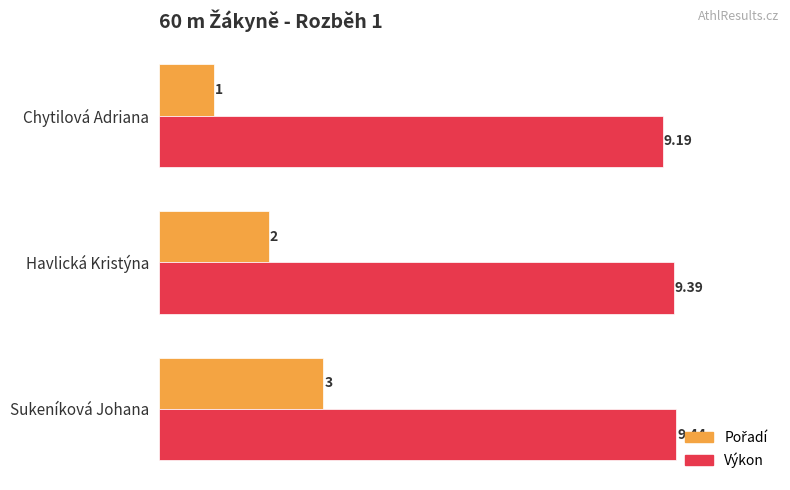

Rank the categories by Výkon value from lowest to highest.

Chytilová Adriana, Havlická Kristýna, Sukeníková Johana